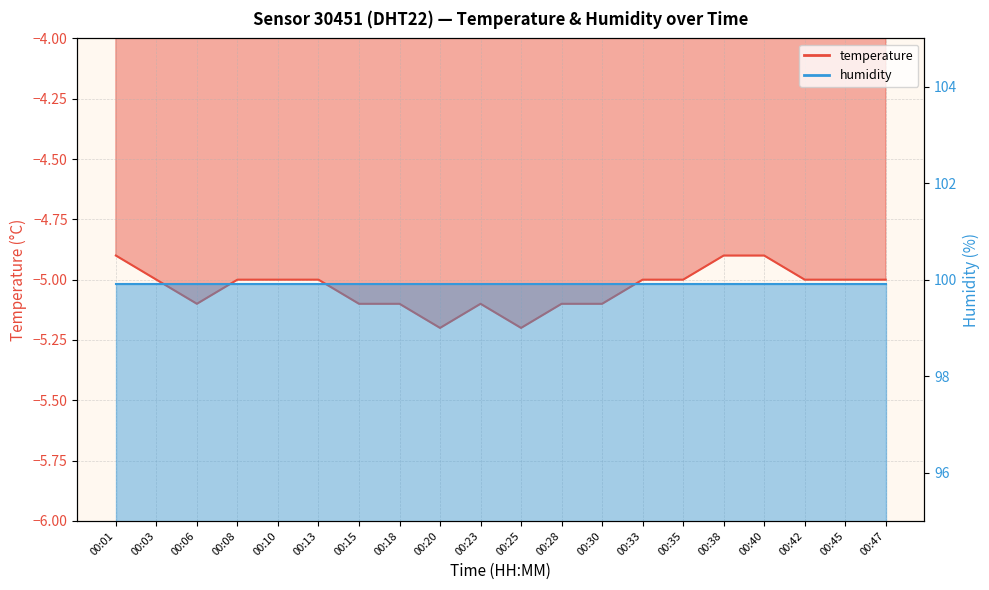

What is the difference between the maximum and minimum values?

0.3